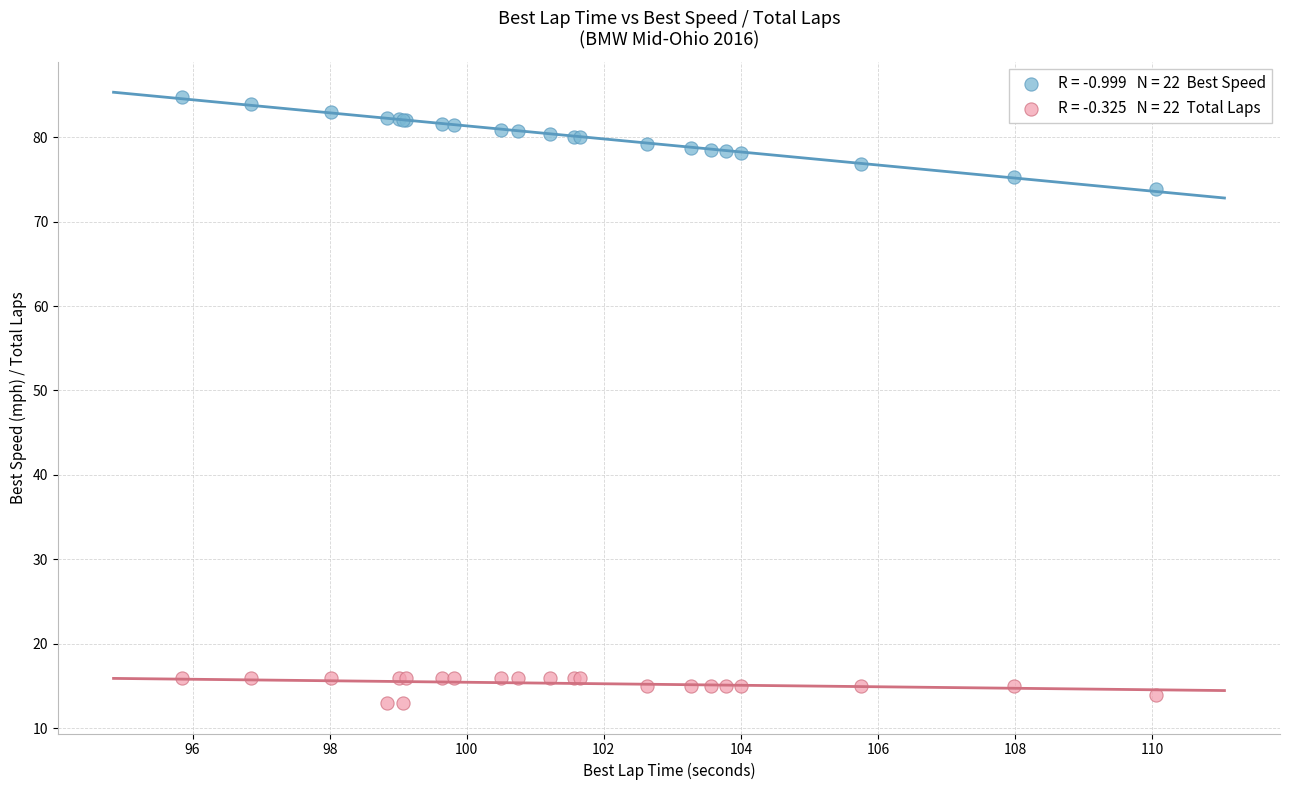

Across all series, what Y value is closest to 48?

73.9